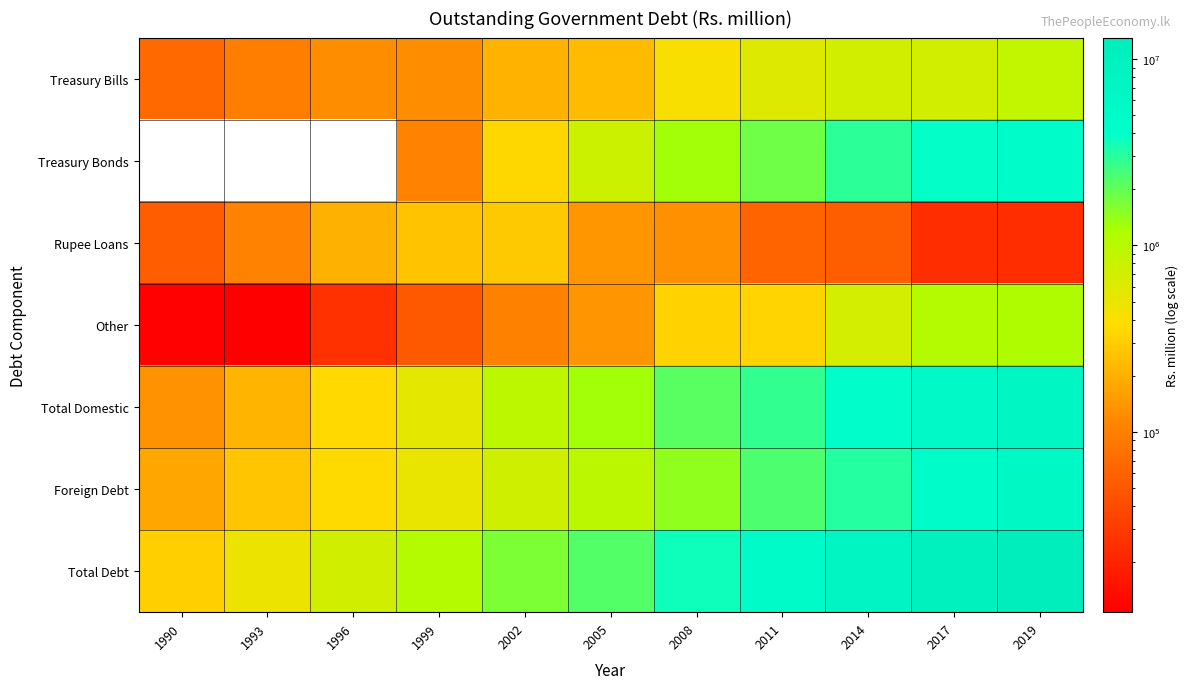

Reading right to left, list all the values displayed in this chart.

Treasury Bills: 2019=873943	2017=697154	2014=694767	2011=590885	2008=402600	2005=234174	2002=210995	1999=124996	1996=124996	1993=97196	1990=67968
Treasury Bonds: 2019=4606232	2017=3892408	2014=2940017	2011=1823648	2008=1286375	2005=755966	2002=347128	1999=104867	1996=0	1993=0	1990=0
Rupee Loans: 2019=24088	2017=24088	2014=55518	2011=61961	2008=130009	2005=140563	2002=287701	1999=262056	1996=205975	1993=105707	1990=54677
Other: 2019=1124841	2017=1050566	2014=683444	2011=331988	2008=325641	2005=139415	2002=102562	1999=51546	1996=25731	1993=10782	1990=11251
Total Domestic: 2019=6629104	2017=5664215	2014=4373746	2011=2808482	2008=2144625	2005=1270119	2002=948386	1999=543465	1996=356703	1993=213685	1990=133896
Foreign Debt: 2019=6402439	2017=4718618	2014=3113116	2011=2329280	2008=1448734	2005=956620	2002=721957	1999=507866	1996=359685	1993=270224	1990=176883
Total Debt: 2019=13031542	2017=10382833	2014=7486862	2011=5137762	2008=3593359	2005=2226738	2002=1670343	1999=1051331	1996=716388	1993=483909	1990=310779